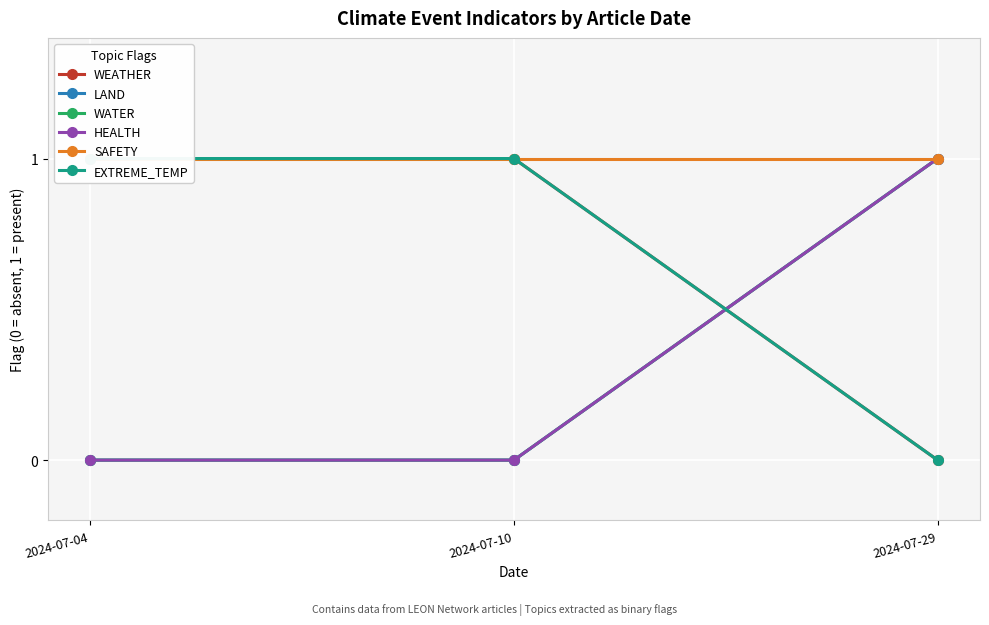

List the series in order of their peak value, lowest first.

WEATHER, LAND, WATER, HEALTH, SAFETY, EXTREME_TEMP